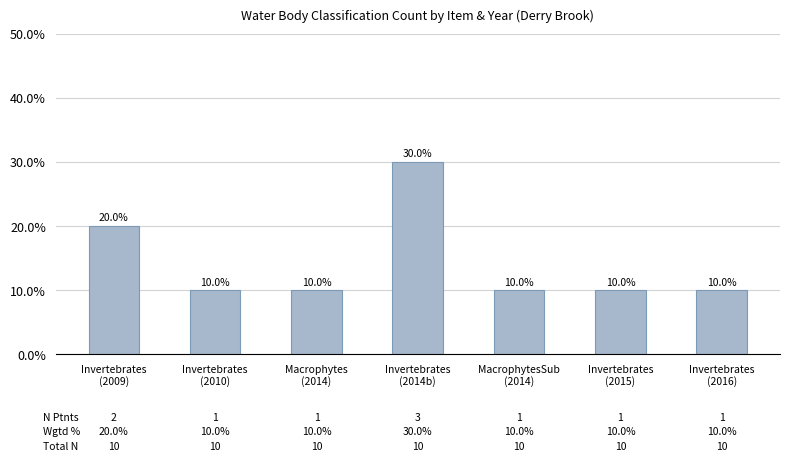

Are the bars horizontal?

No